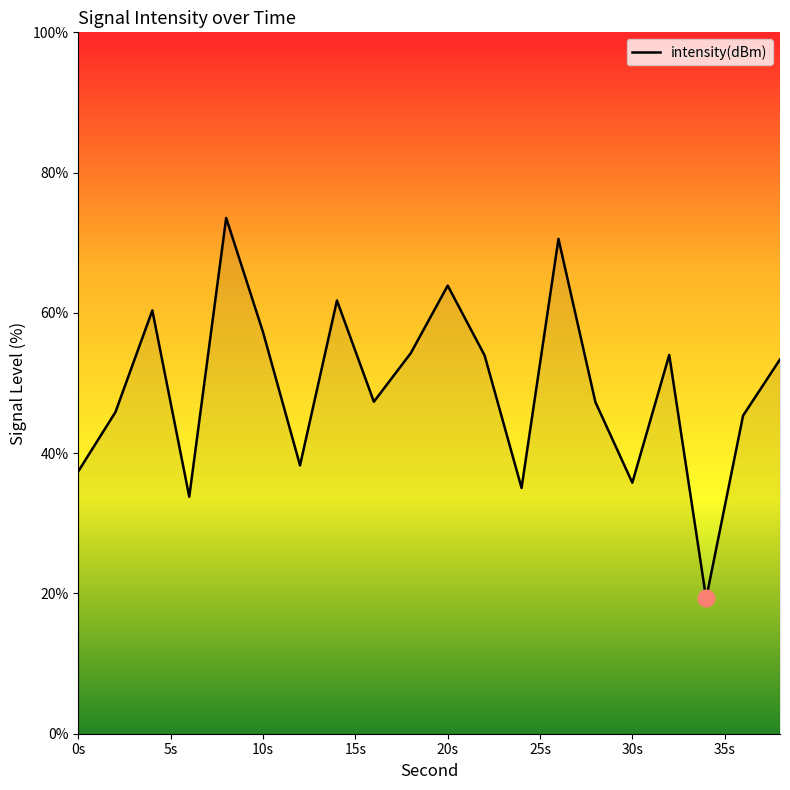

What is the greatest value displayed?

73.5